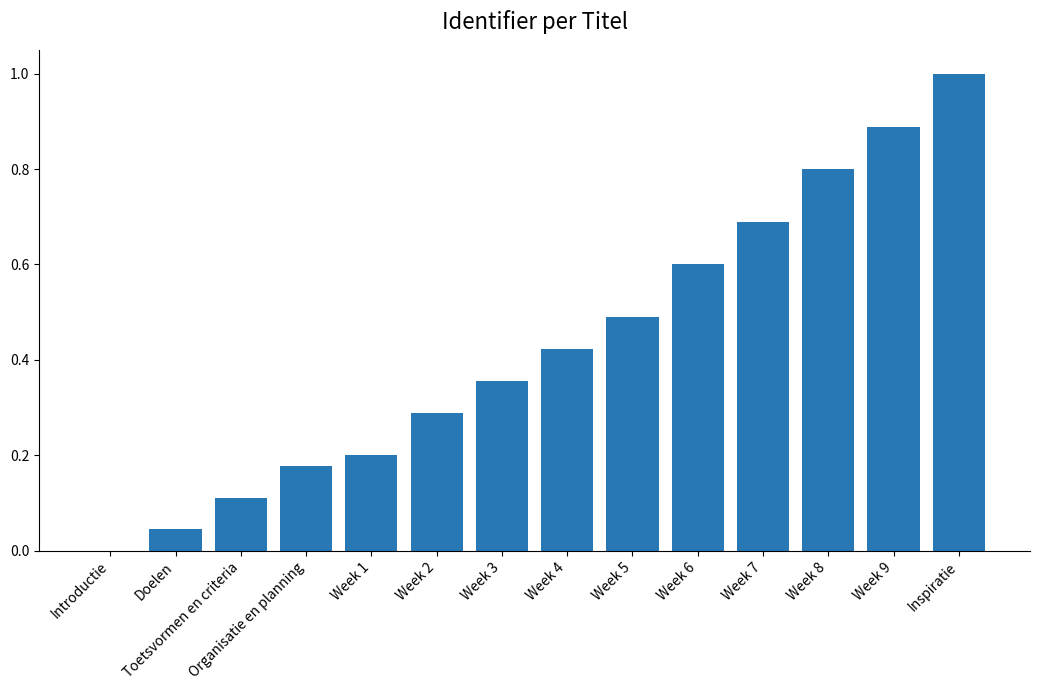

What is the maximum value shown in the chart?

1.0